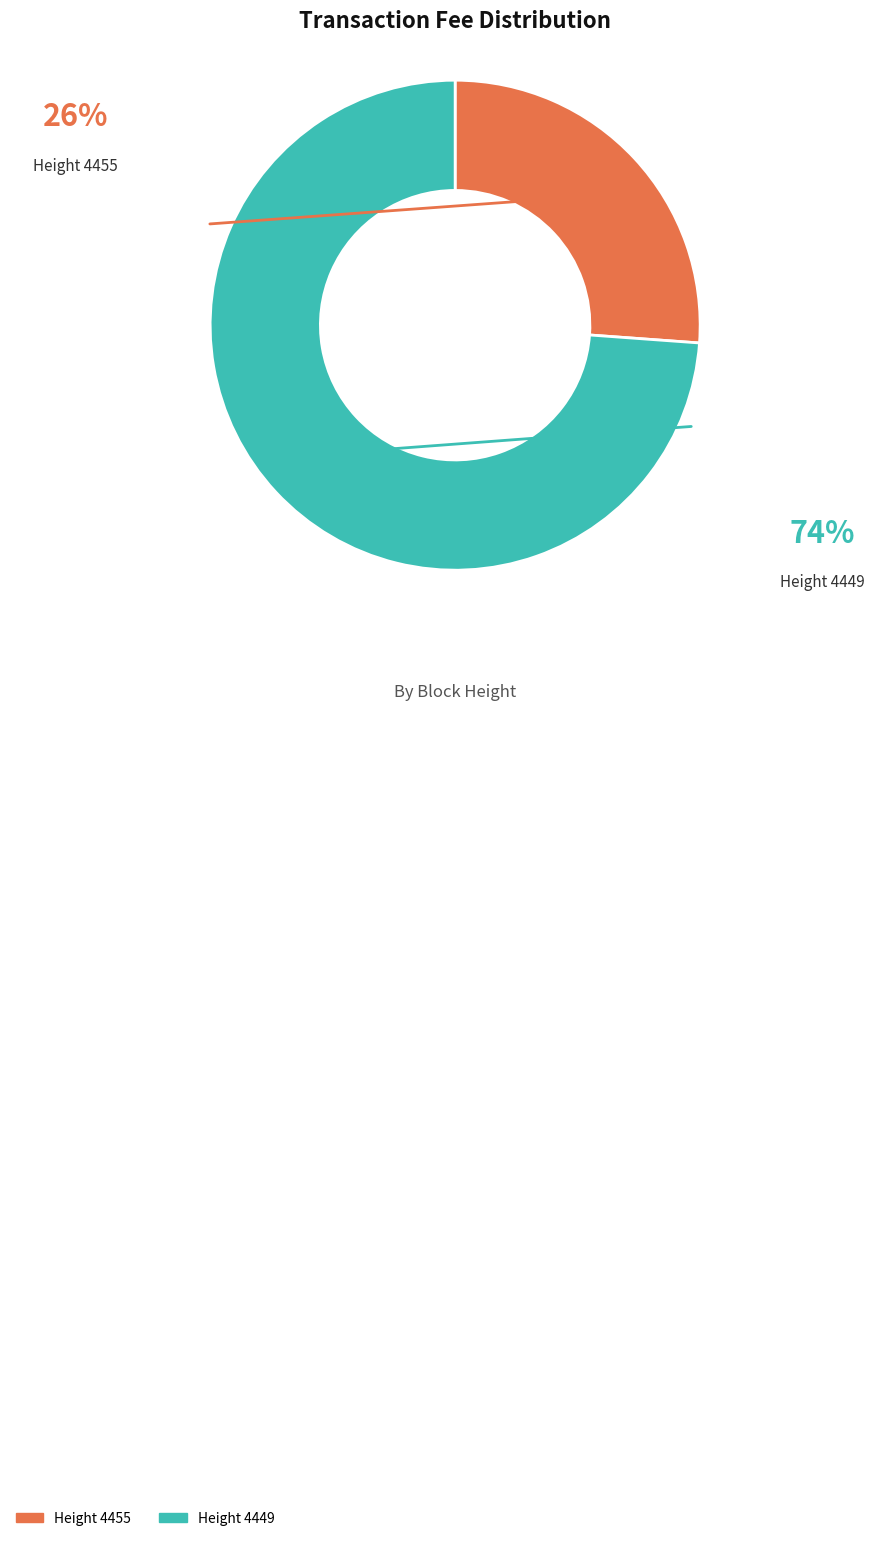

Is there a majority slice in this chart?

Yes